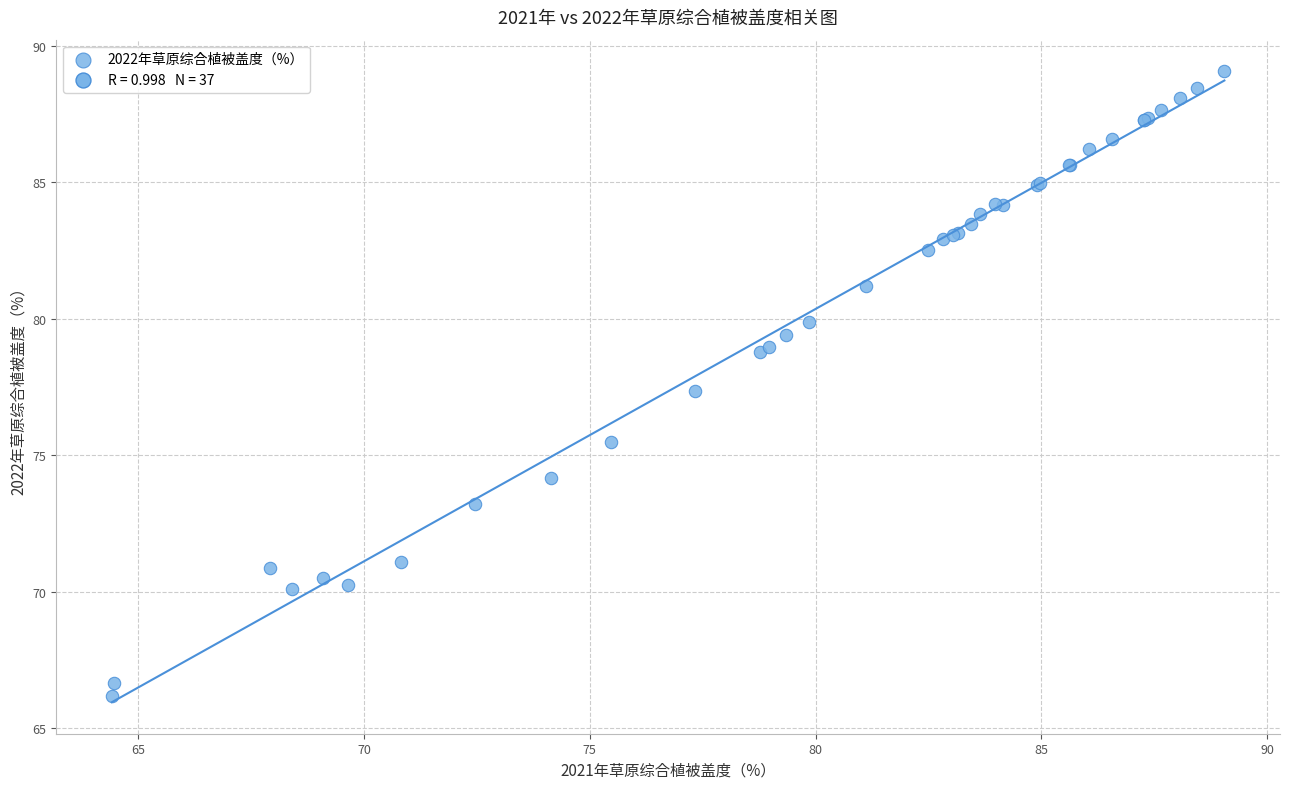

What Y value in the scatter plot is closest to 77?

77.3